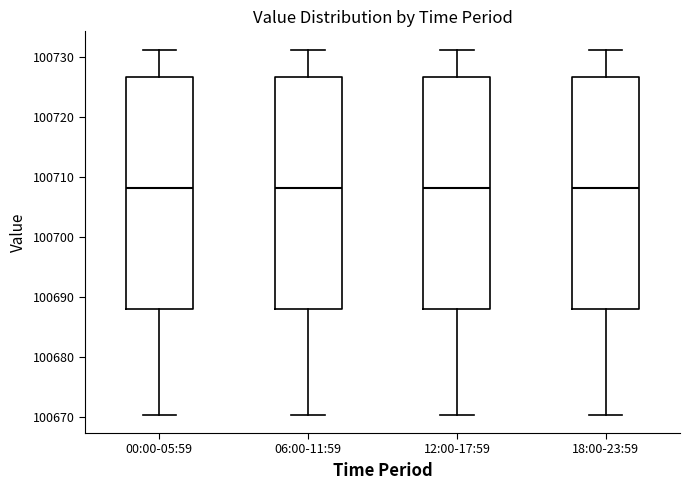

Reading left to right, transcribe this box plot: for each box, give where its median line is, the range the box spans, and where its two whiskers end, as read against the y-axis. The values are not printed on the chart, so give them approximately, as read against the axis.

00:00-05:59: median 100708, box 100688 to 100727, whiskers 100670 to 100731
06:00-11:59: median 100708, box 100688 to 100727, whiskers 100670 to 100731
12:00-17:59: median 100708, box 100688 to 100727, whiskers 100670 to 100731
18:00-23:59: median 100708, box 100688 to 100727, whiskers 100670 to 100731